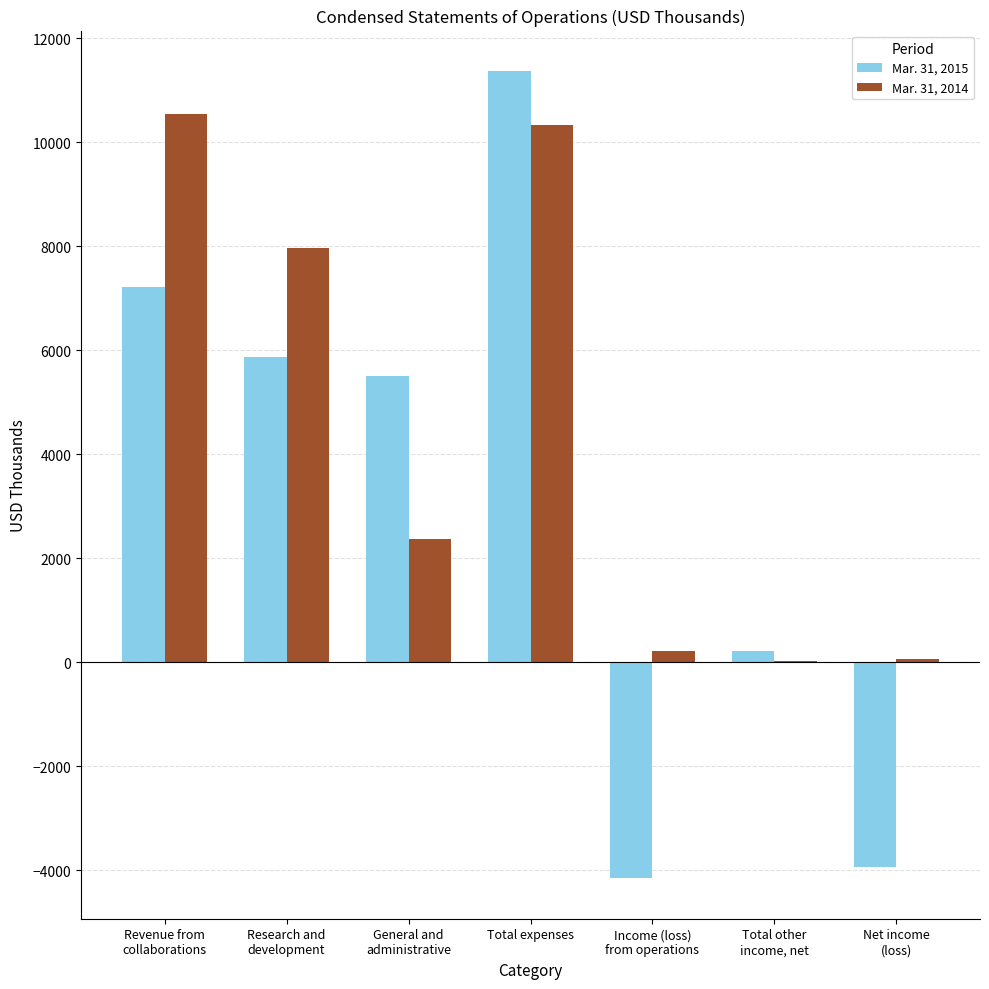

Where is Mar. 31, 2014 nearest to the value 5286?

Research and
development